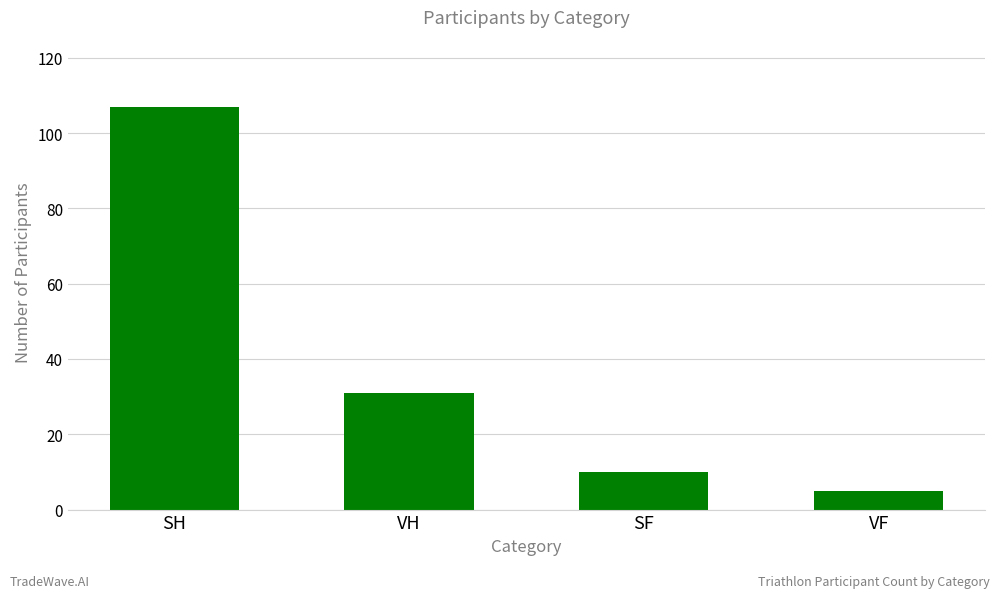

Rank the categories by value from lowest to highest.

VF, SF, VH, SH